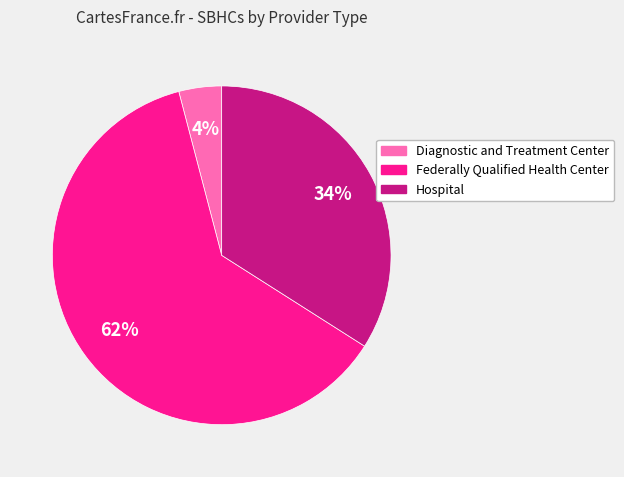

Do Diagnostic and Treatment Center and Federally Qualified Health Center together represent more than half of the pie?

Yes